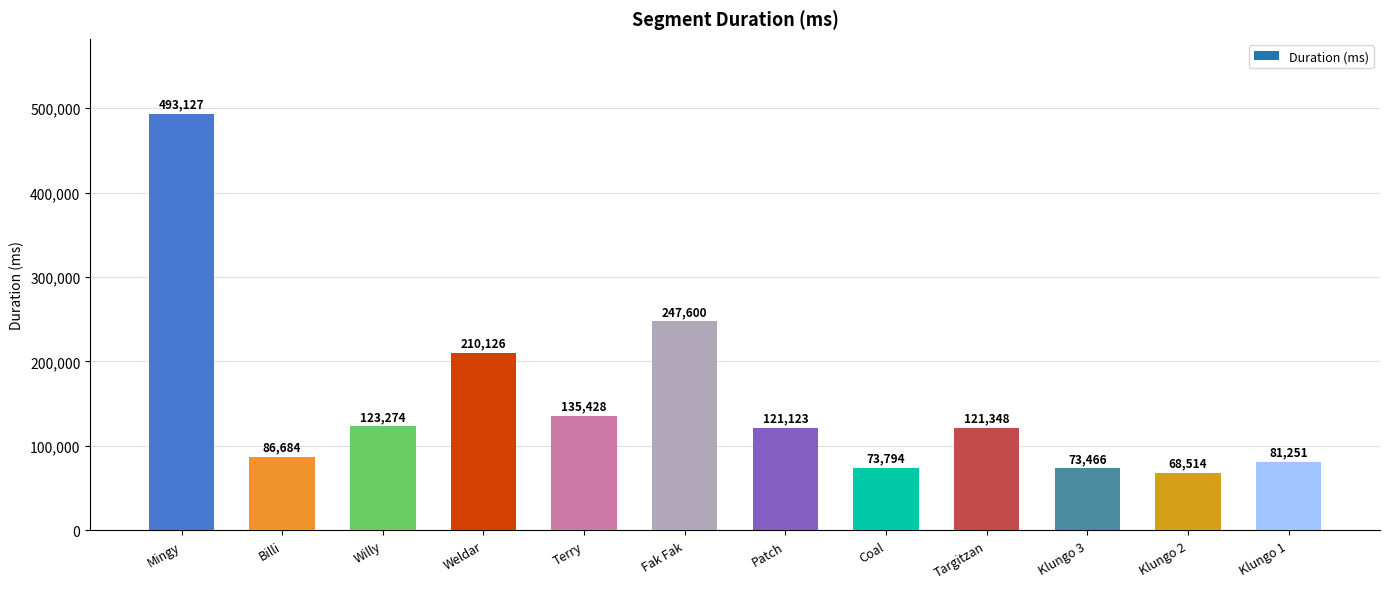

List the labels in order of value, smallest first.

Klungo 2, Klungo 3, Coal, Klungo 1, Billi, Patch, Targitzan, Willy, Terry, Weldar, Fak Fak, Mingy